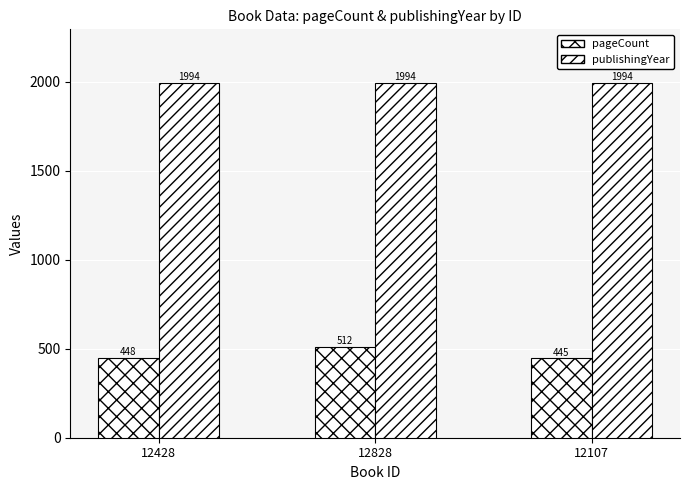

Which series has the largest total across all categories?

publishingYear